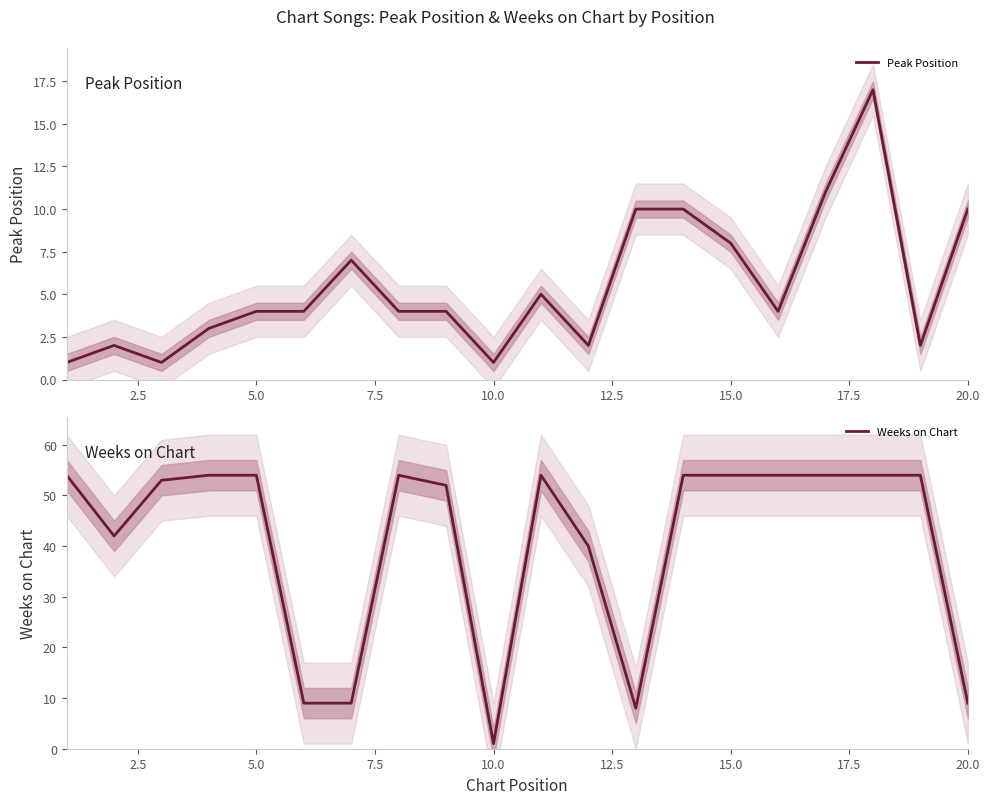

What is the maximum value for Peak Position?

17